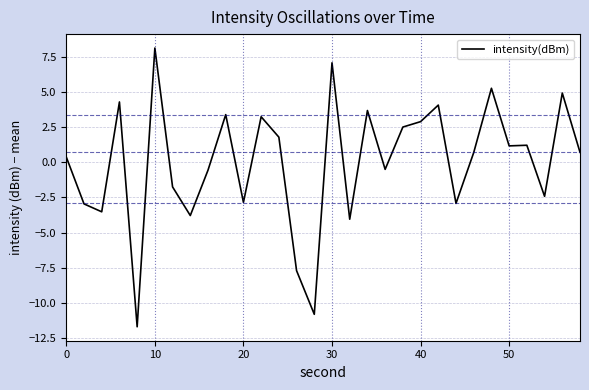

What is the difference between the second highest and minimum values?

18.8